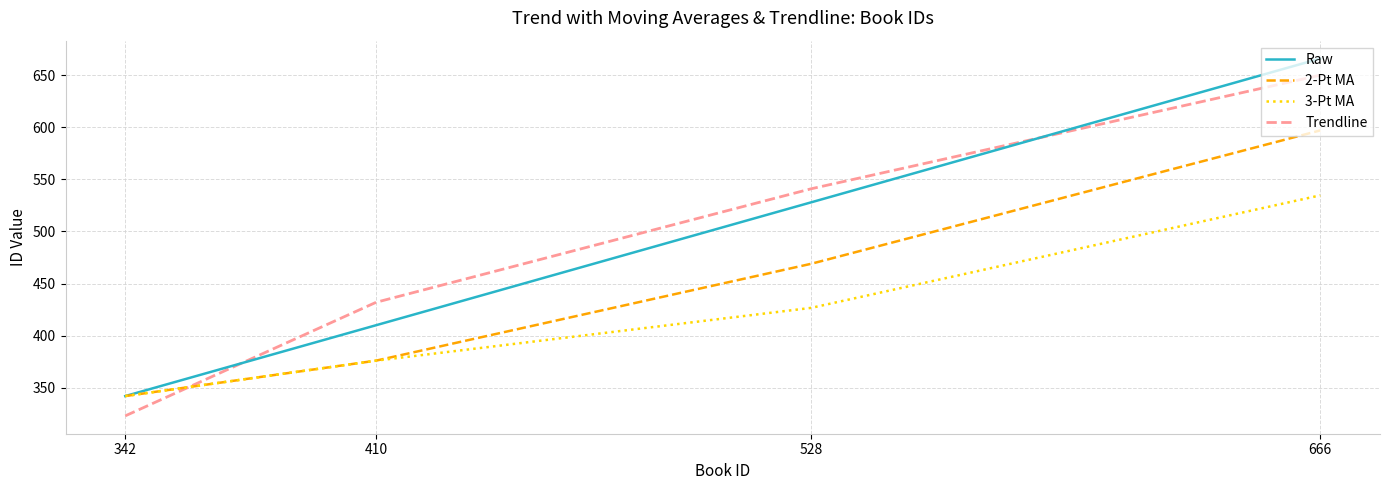

What is the minimum value for Trendline?

323.0